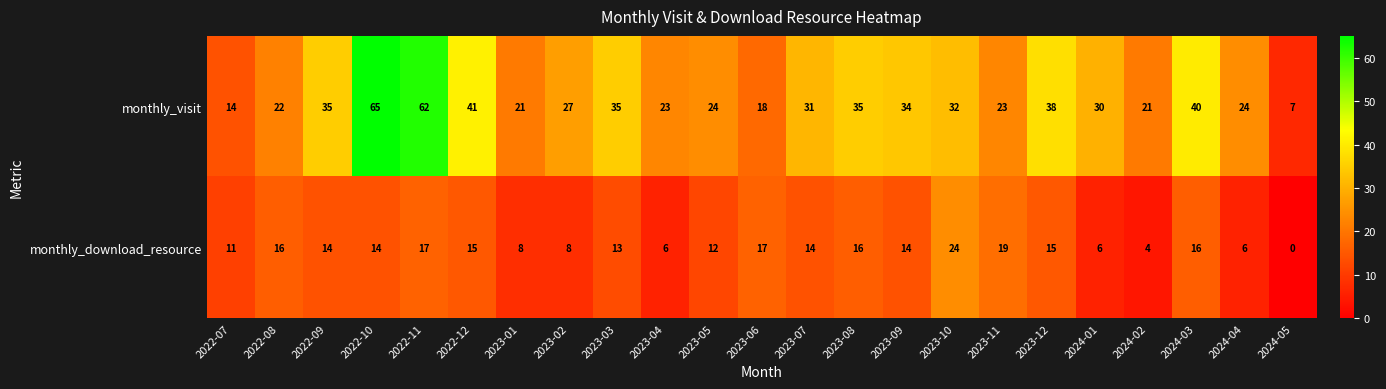

True or false: monthly_visit has a value of 53 at 2023-03.

False